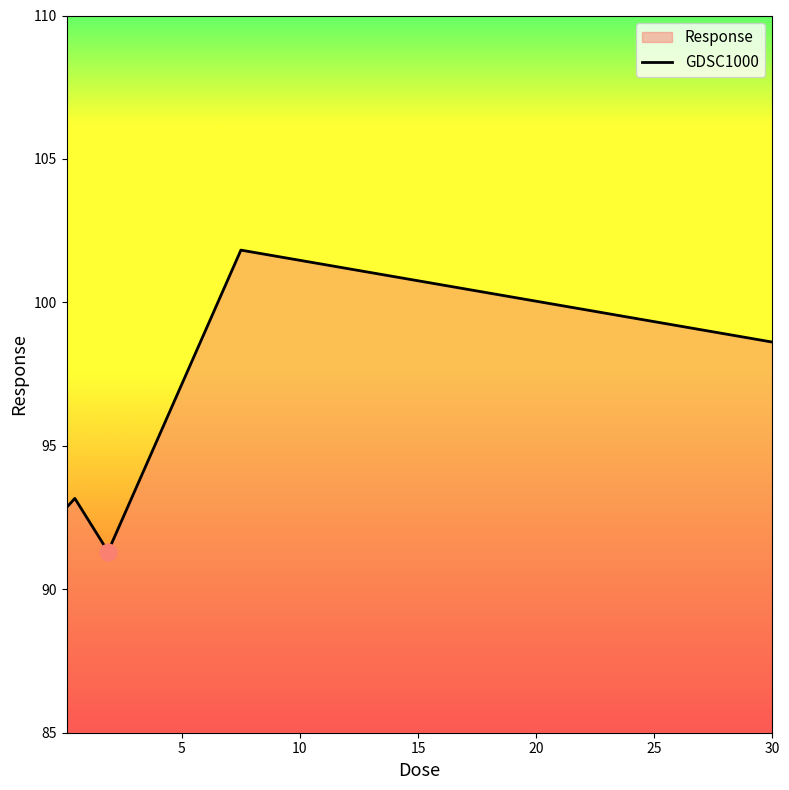

How many interior local peaks (higher than both neighbors) does the data have?

2